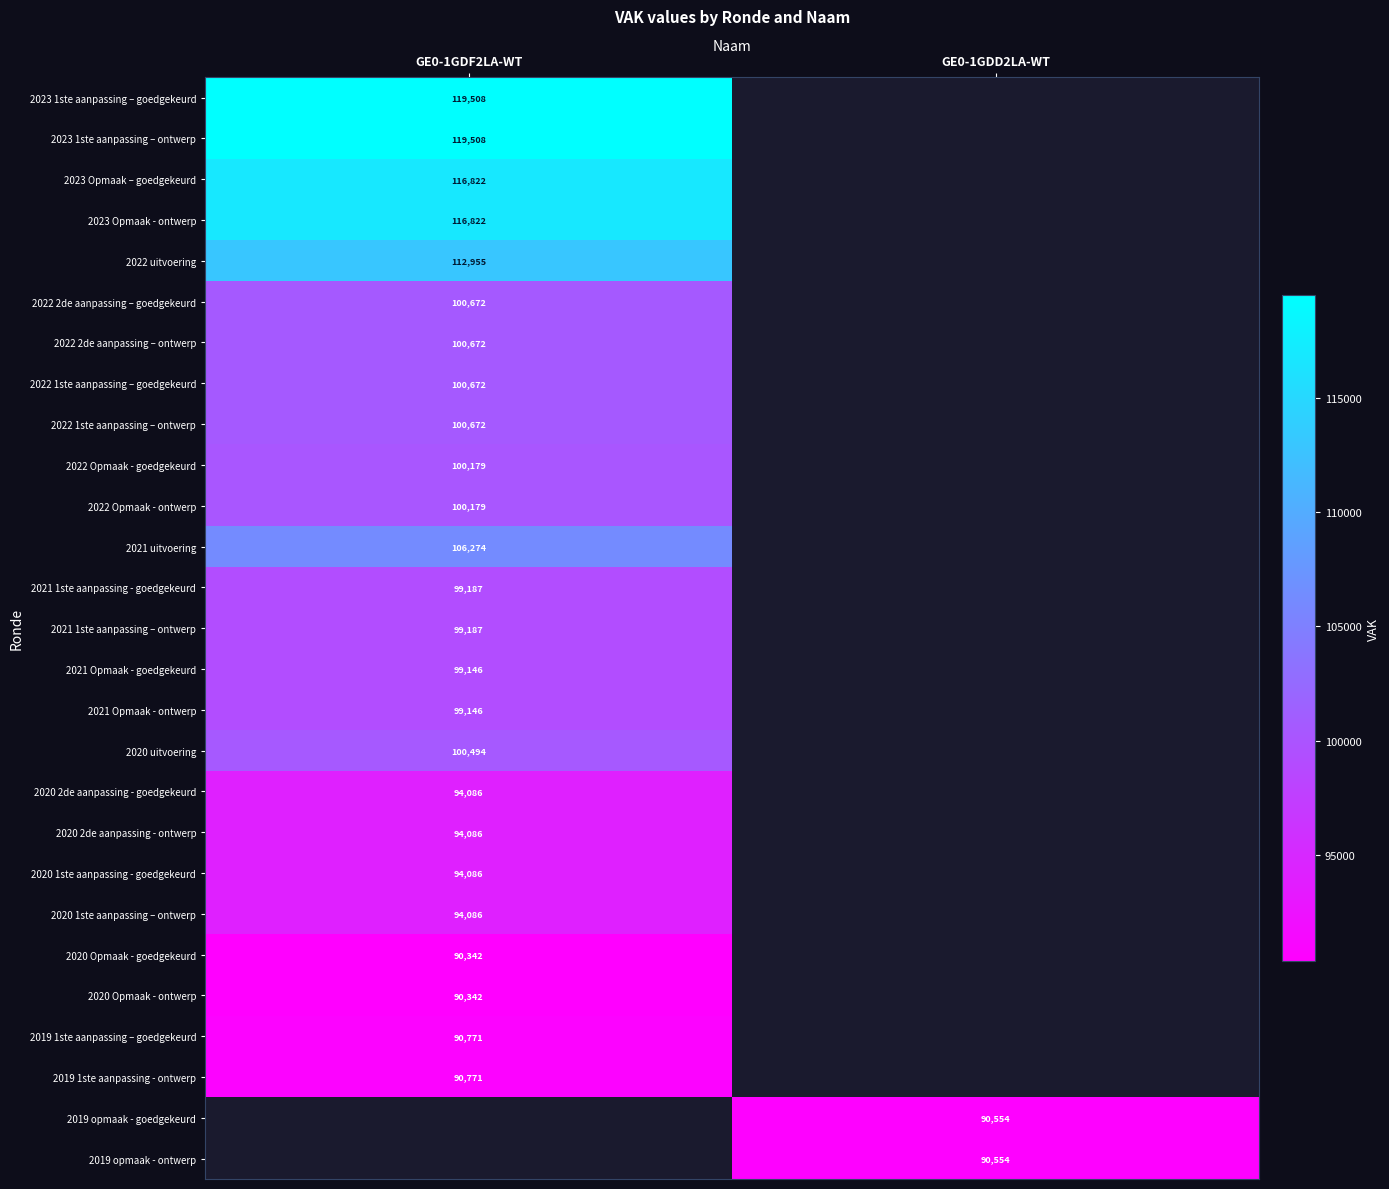

The 2020 Opmaak - ontwerp series shows 90342 at GE0-1GDF2LA-WT. True or false?

True